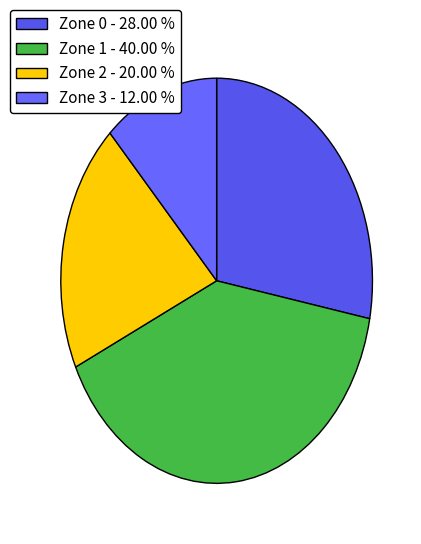

To the nearest percent, what percentage of the pie is Zone 0?

28%